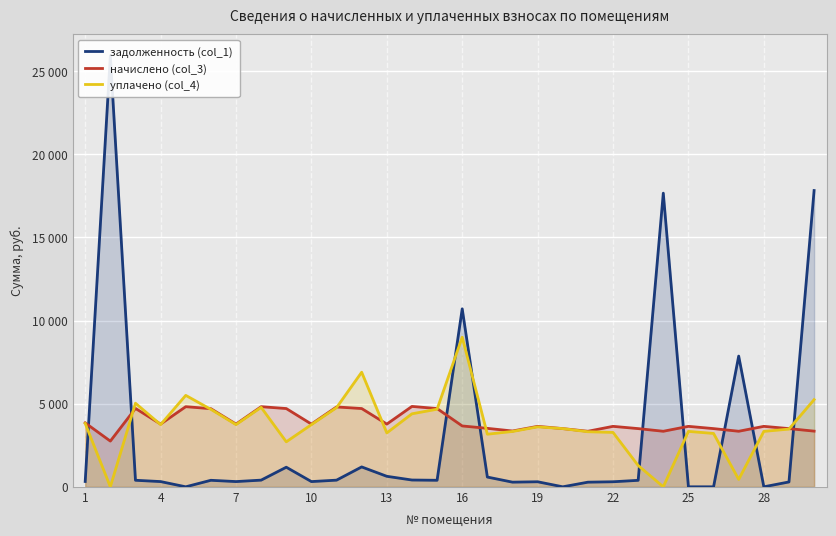

Which series ends up on top after the final intersection of начислено (col_3) and уплачено (col_4)?

уплачено (col_4)